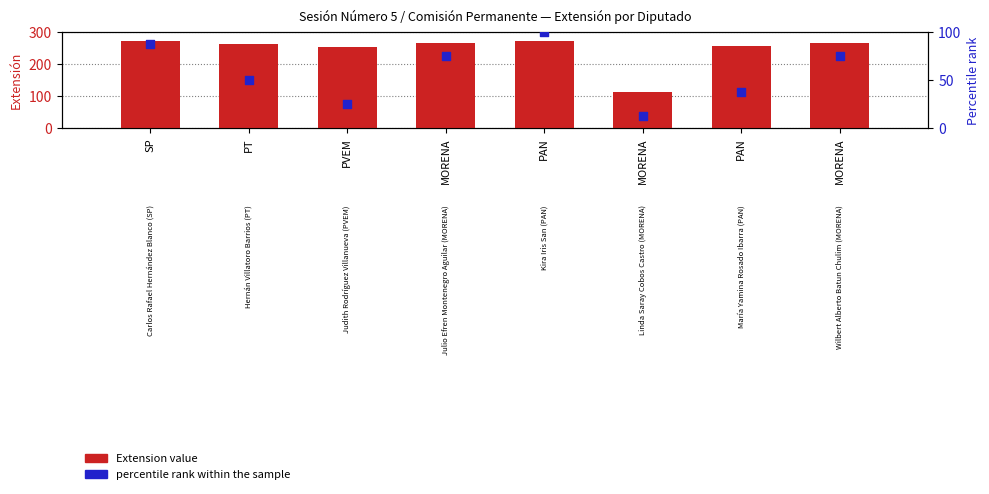

At which category is the sum across all series the highest?

PAN